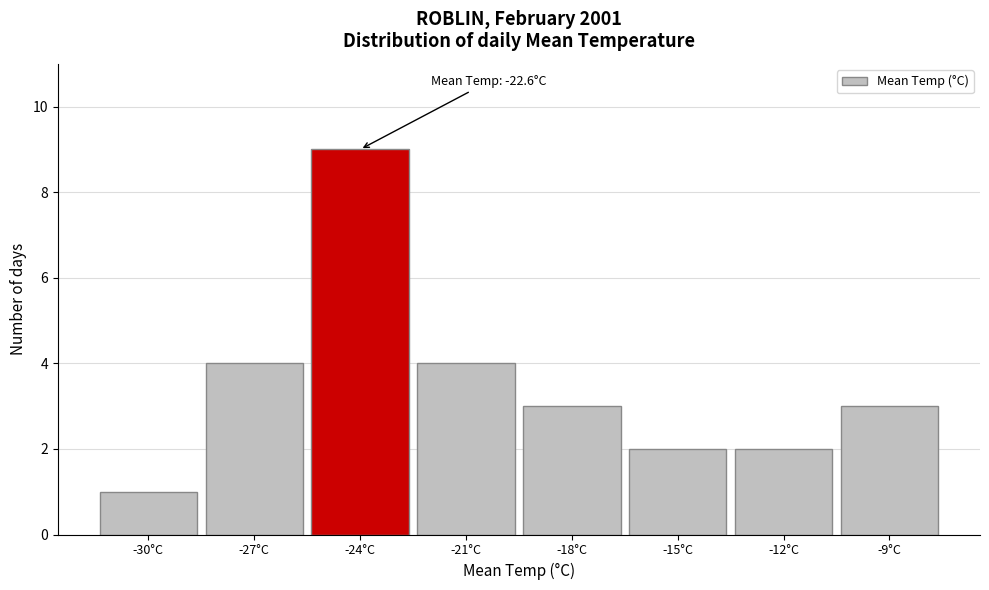

Reading left to right, extract all data points from this chart.

1	4	9	4	3	2	2	3